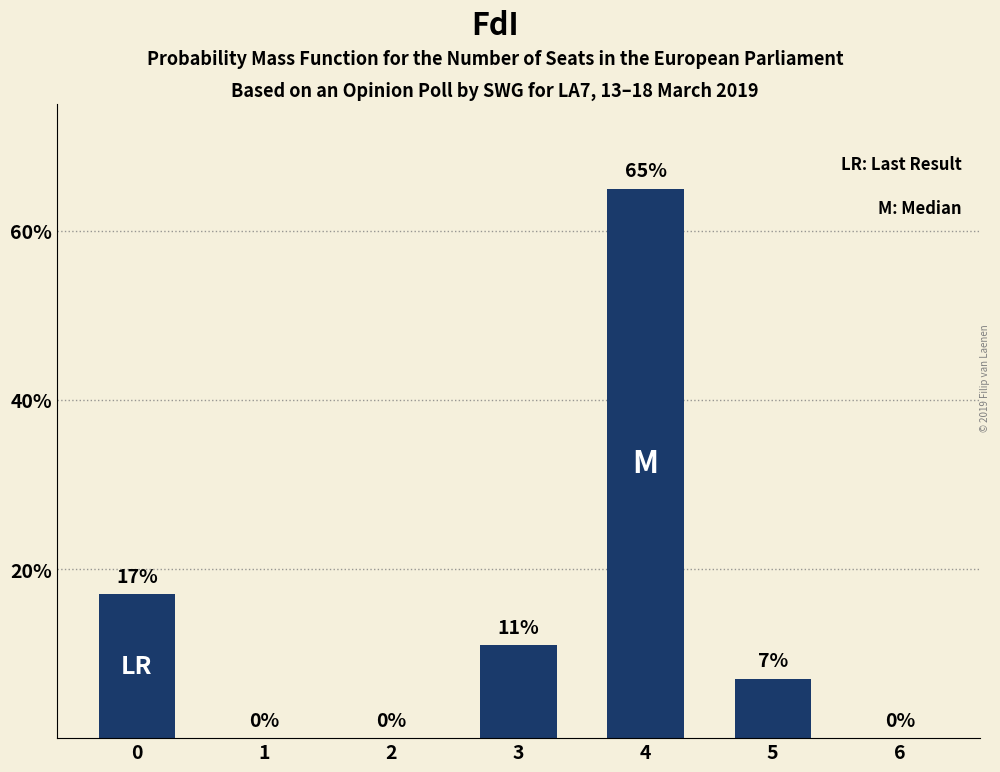

The chart shows a value of 65 at 4. True or false?

True